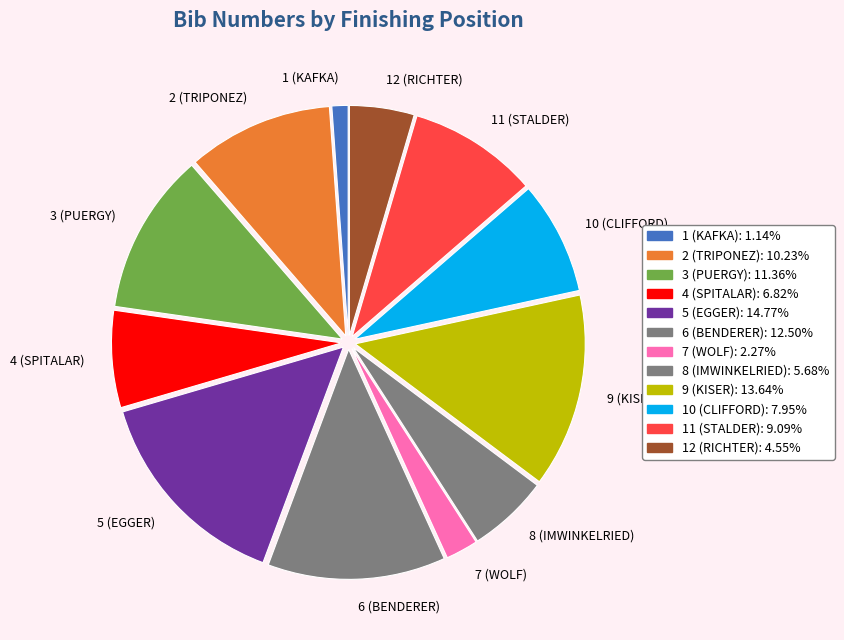

How many slices are in this pie chart?

12